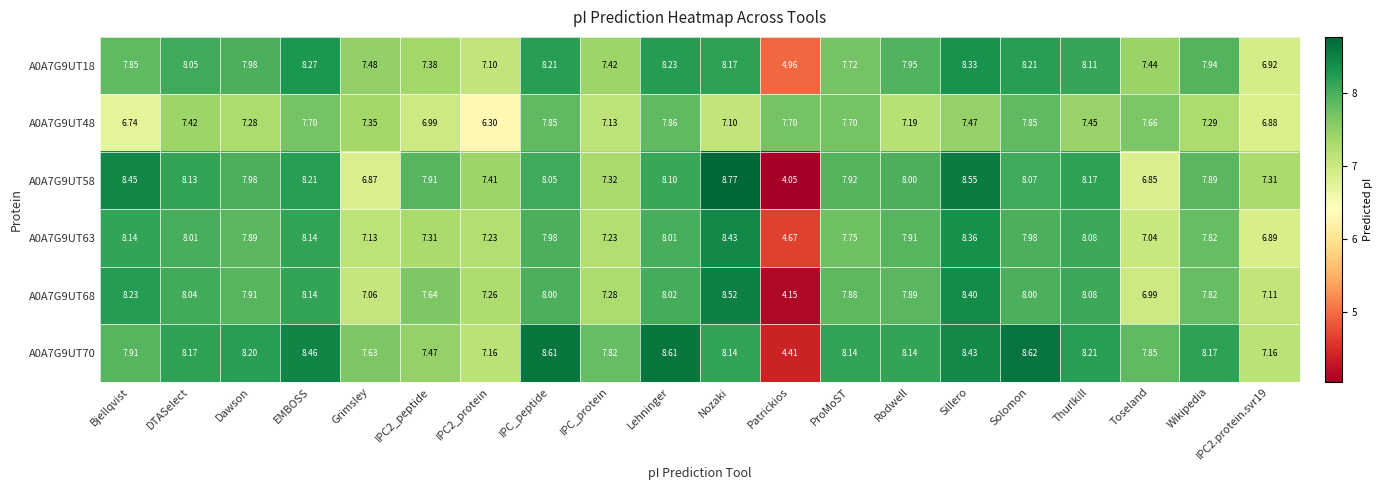

At DTASelect, list the series in order from largest to smallest.

A0A7G9UT70, A0A7G9UT58, A0A7G9UT18, A0A7G9UT68, A0A7G9UT63, A0A7G9UT48